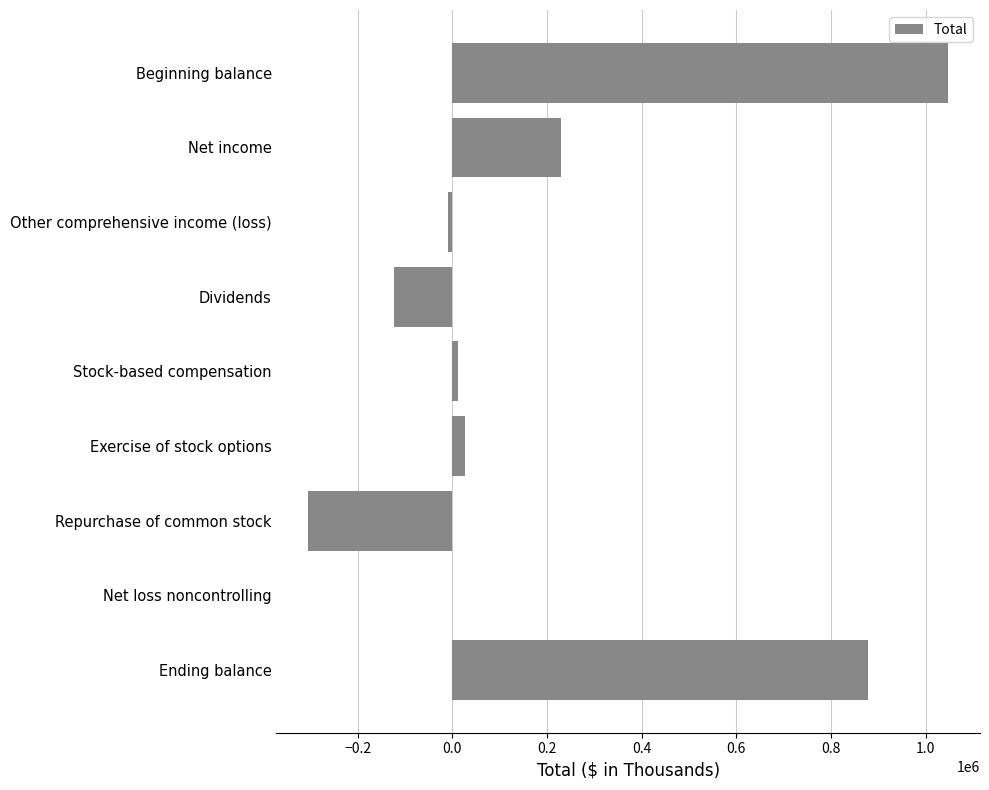

Between Net income and Other comprehensive income (loss), which is larger?

Net income